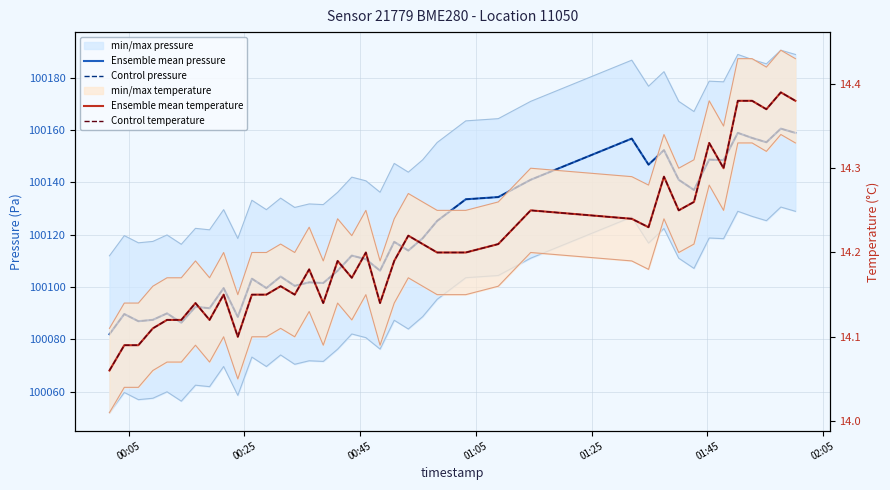

Is the value of Control temperature at 9 greater than the value of Control pressure at 17?

No